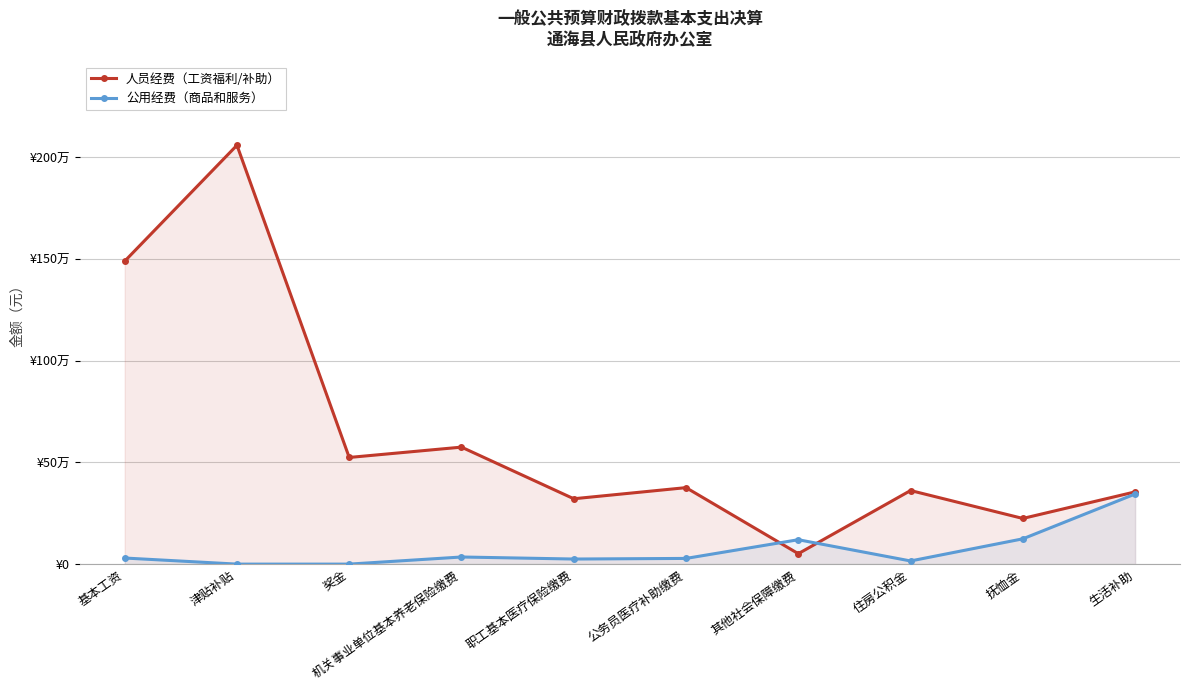

What is the sum of the 公用经费（商品和服务） values at 抚恤金 and 其他社会保障缴费?

244298.6